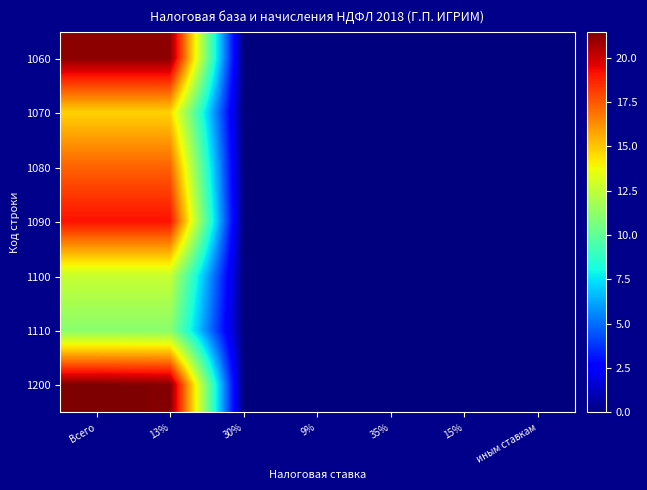

What is the greatest value displayed?

21.5